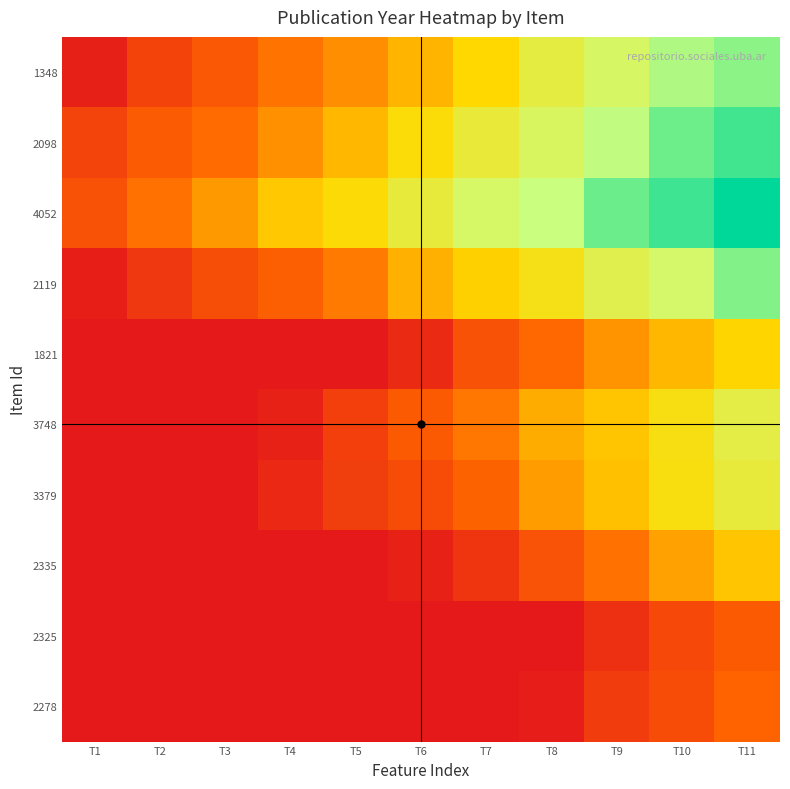

Reading left to right, extract all data points from this chart.

1348: T1=0.0	T2=0.1	T3=0.2	T4=0.2	T5=0.3	T6=0.4	T7=0.4	T8=0.5	T9=0.6	T10=0.7	T11=0.7
2098: T1=0.1	T2=0.2	T3=0.2	T4=0.3	T5=0.4	T6=0.4	T7=0.5	T8=0.6	T9=0.6	T10=0.7	T11=0.8
4052: T1=0.2	T2=0.2	T3=0.3	T4=0.4	T5=0.4	T6=0.5	T7=0.6	T8=0.6	T9=0.7	T10=0.8	T11=0.8
2119: T1=0.0	T2=0.1	T3=0.1	T4=0.2	T5=0.3	T6=0.4	T7=0.4	T8=0.5	T9=0.6	T10=0.6	T11=0.7
1821: T1=0.0	T2=0.0	T3=0.0	T4=0.0	T5=0.0	T6=0.0	T7=0.2	T8=0.2	T9=0.3	T10=0.4	T11=0.4
3748: T1=0.0	T2=0.0	T3=0.0	T4=0.0	T5=0.1	T6=0.2	T7=0.2	T8=0.3	T9=0.4	T10=0.5	T11=0.5
3379: T1=0.0	T2=0.0	T3=0.0	T4=0.0	T5=0.1	T6=0.1	T7=0.2	T8=0.3	T9=0.4	T10=0.4	T11=0.5
2335: T1=0.0	T2=0.0	T3=0.0	T4=0.0	T5=0.0	T6=0.0	T7=0.1	T8=0.2	T9=0.2	T10=0.3	T11=0.4
2325: T1=0.0	T2=0.0	T3=0.0	T4=0.0	T5=0.0	T6=0.0	T7=0.0	T8=0.0	T9=0.1	T10=0.1	T11=0.2
2278: T1=0.0	T2=0.0	T3=0.0	T4=0.0	T5=0.0	T6=0.0	T7=0.0	T8=0.0	T9=0.1	T10=0.1	T11=0.2